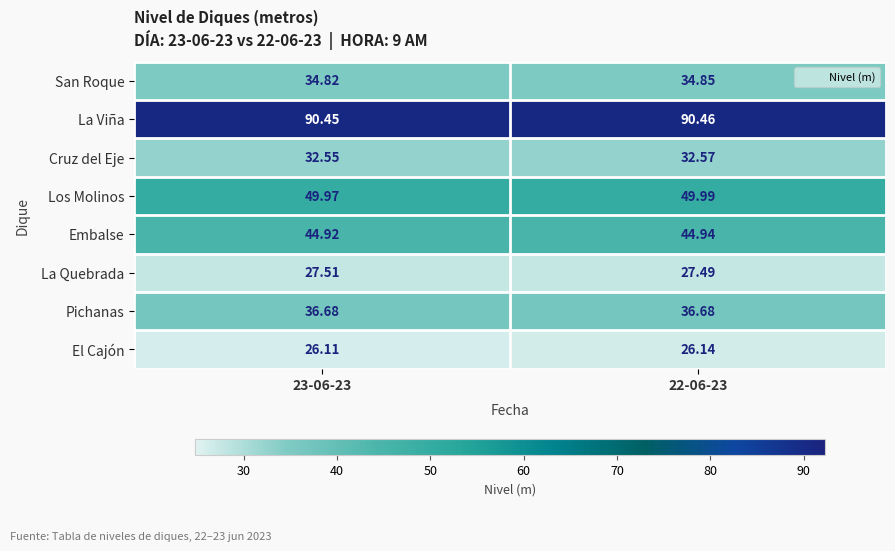

Rank the series at 22-06-23 from highest to lowest value.

La Viña, Los Molinos, Embalse, Pichanas, San Roque, Cruz del Eje, La Quebrada, El Cajón